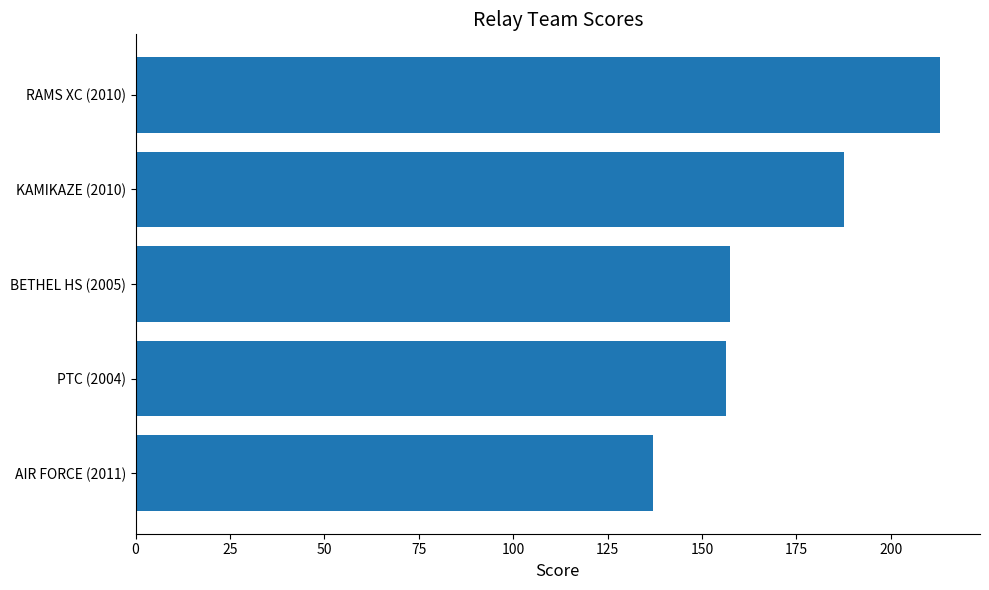

How many data points are less than 157?

2